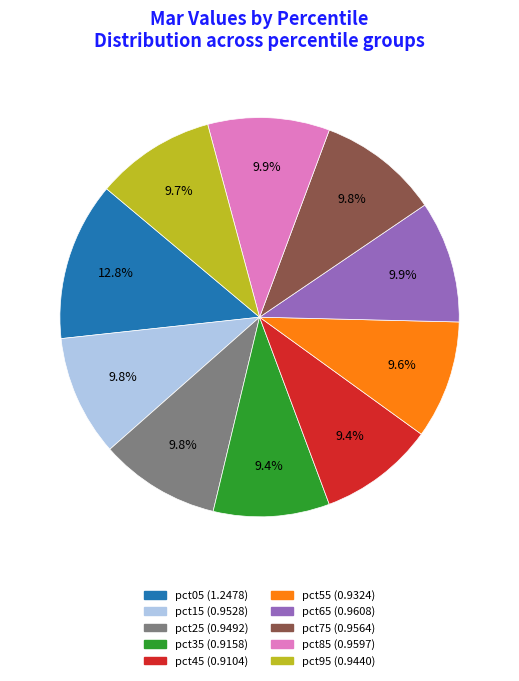

Is there any slice that represents more than half of the pie?

No